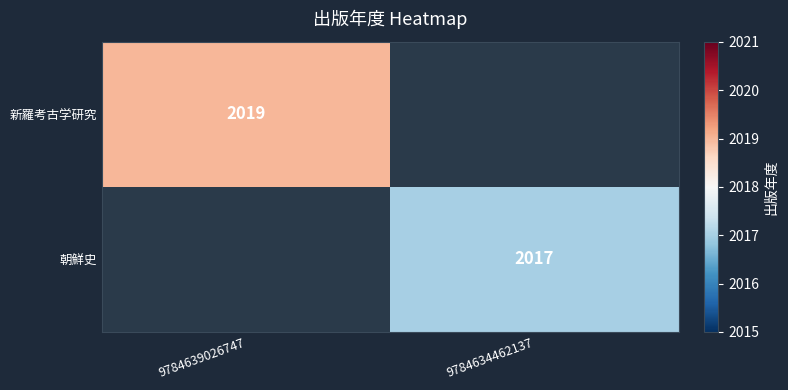

The 朝鮮史 series shows 519.0 at 9784634462137. True or false?

False